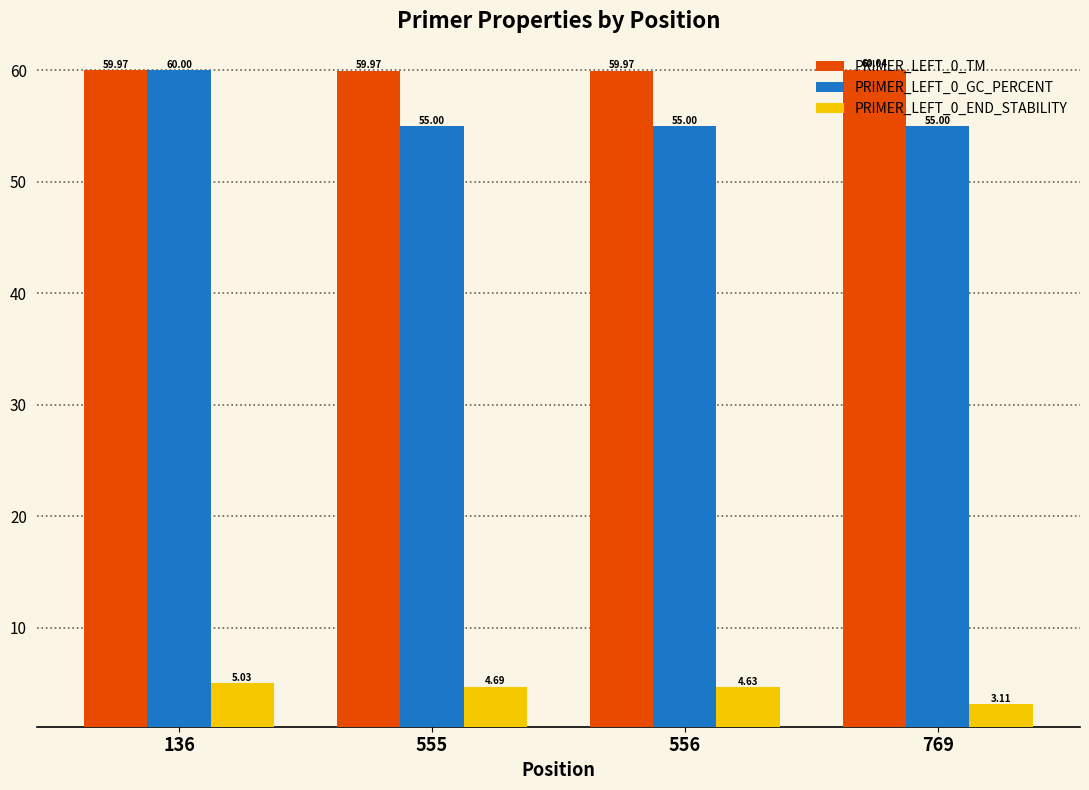

How many groups of bars are there?

4